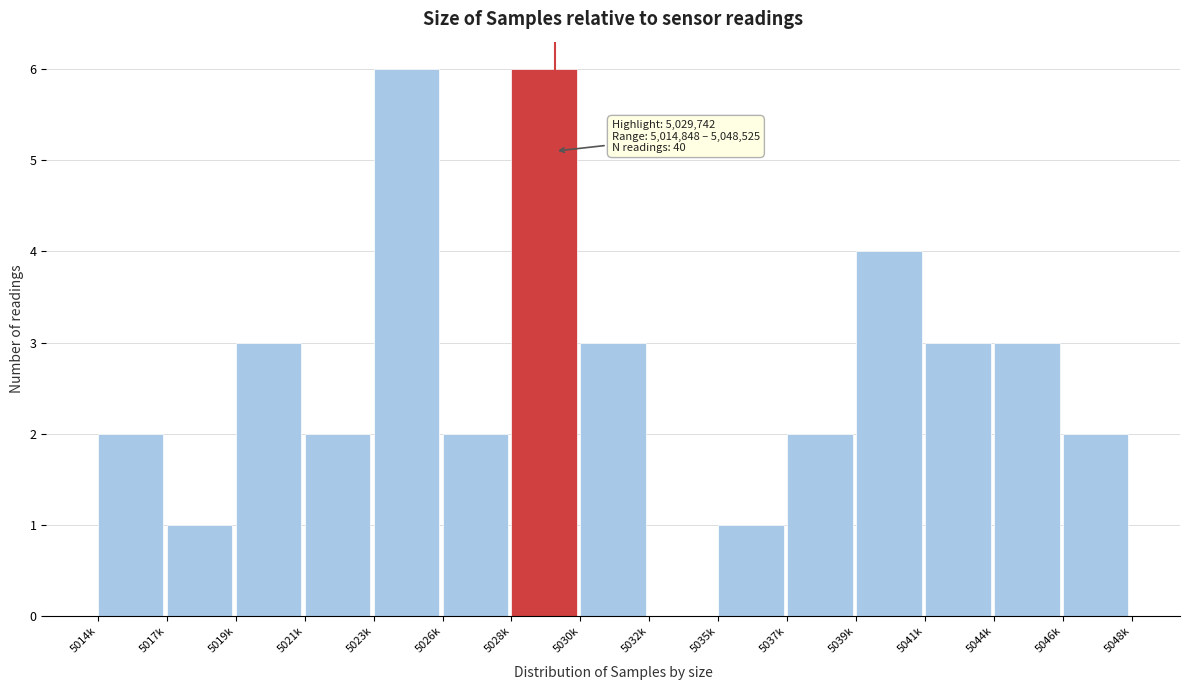

Reading left to right, transcribe all the data shown in this chart.

5014k=2	5017k=1	5019k=3	5021k=2	5023k=6	5026k=2	5028k=6	5030k=3	5032k=0	5035k=1	5037k=2	5039k=4	5041k=3	5044k=3	5046k=2